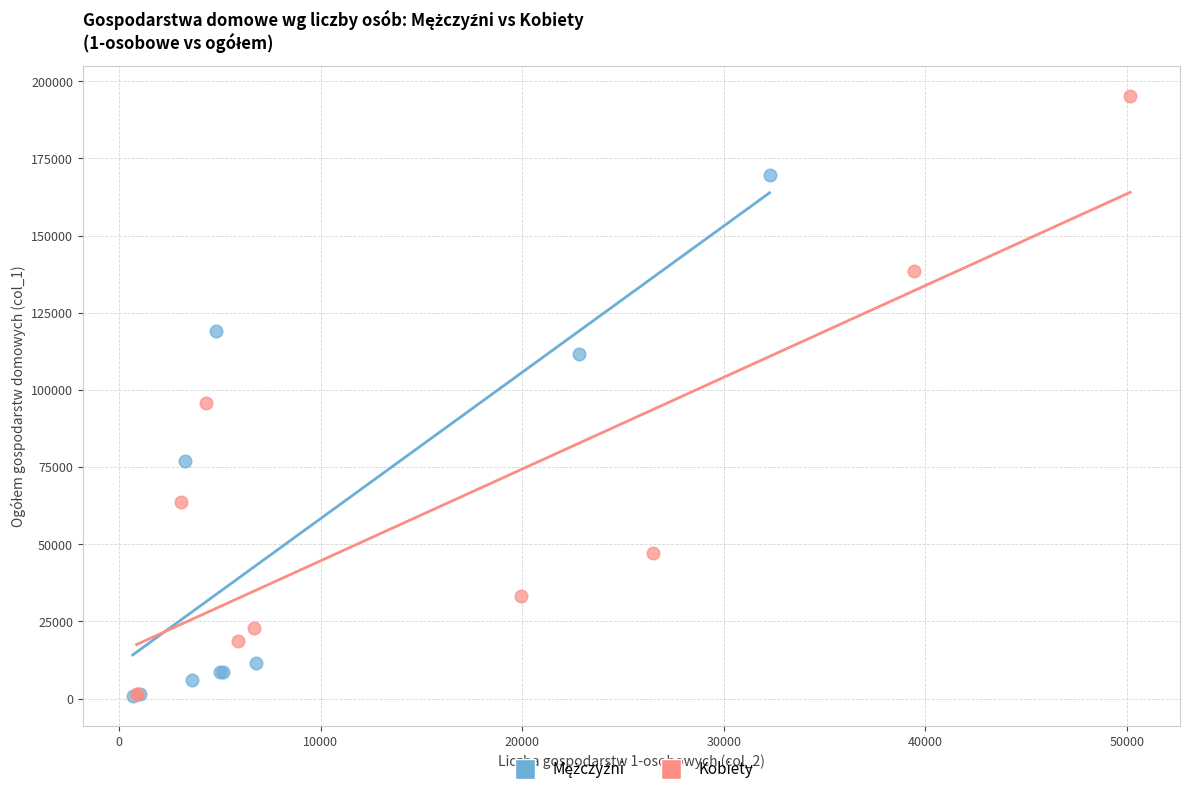

Which series contains the highest Y value?

Kobiety